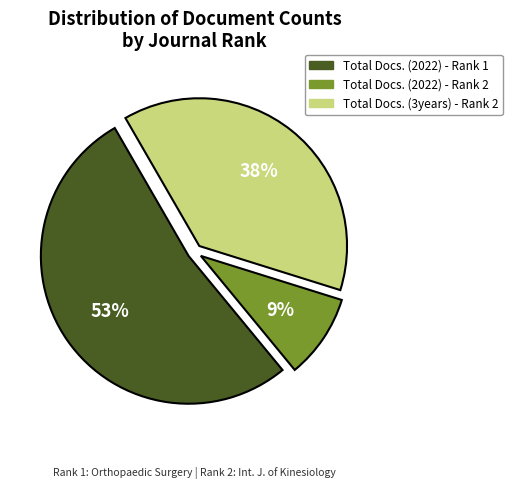

Which category has the smallest portion of the pie?

Total Docs. (2022) - Rank 2